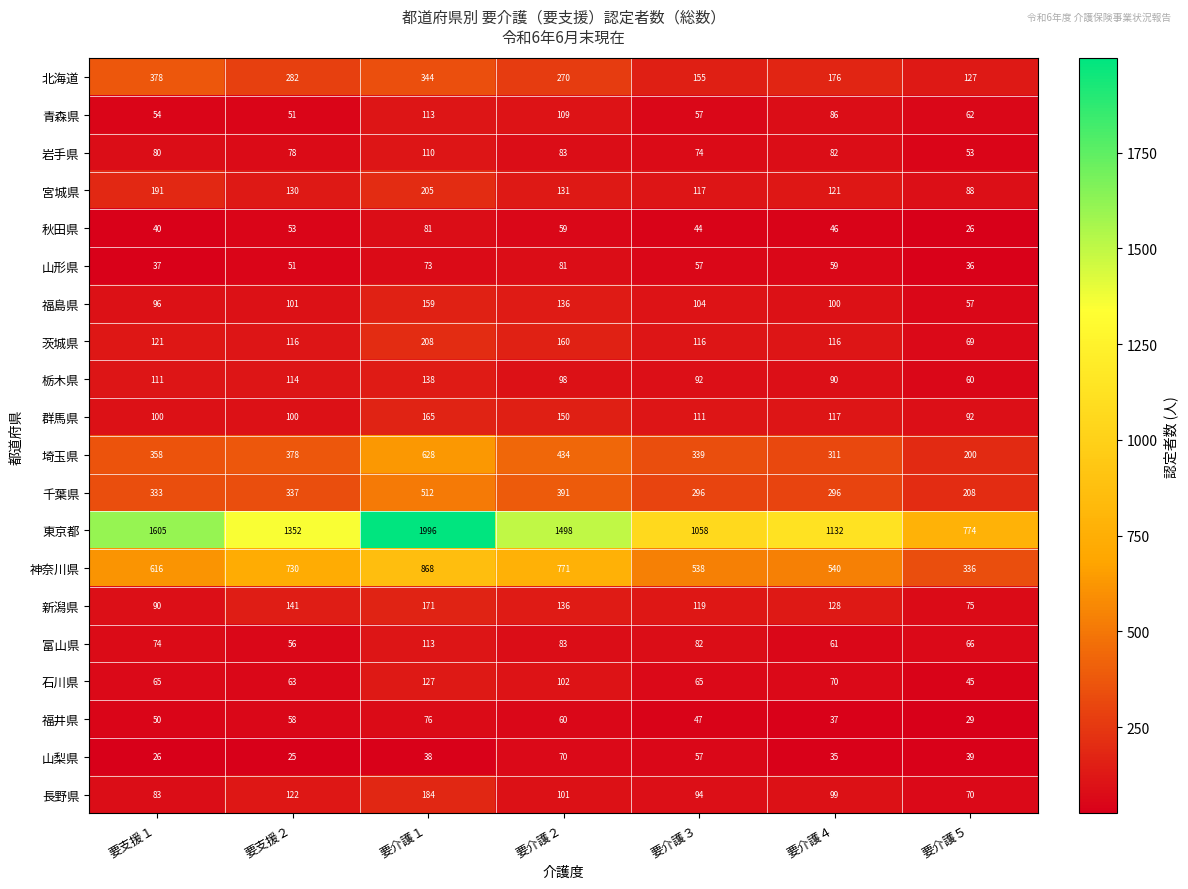

Read the 青森県 value at 要介護３.

57